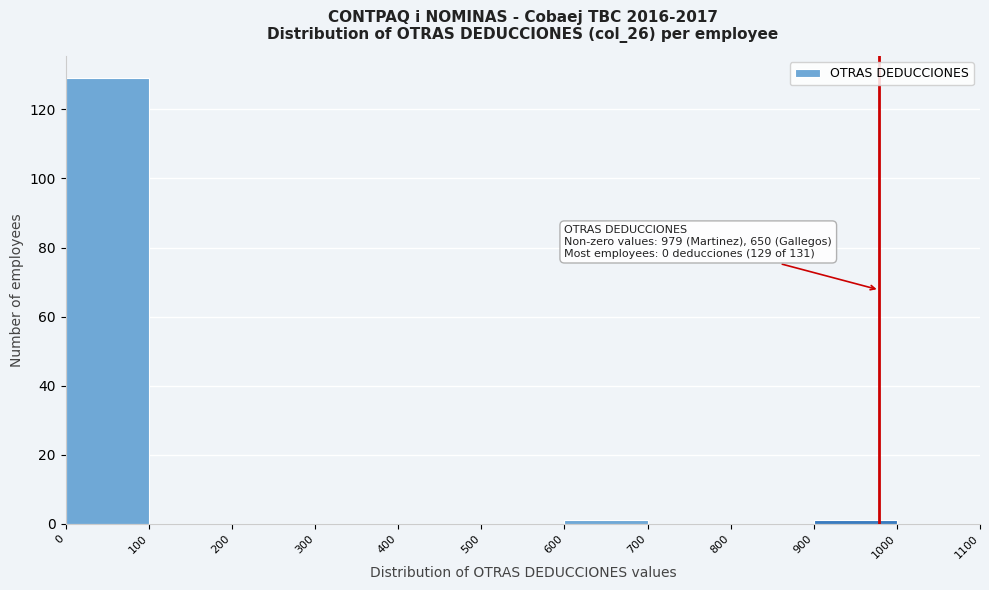

Over which range of the x-axis is the bar tallest?

0 to 100